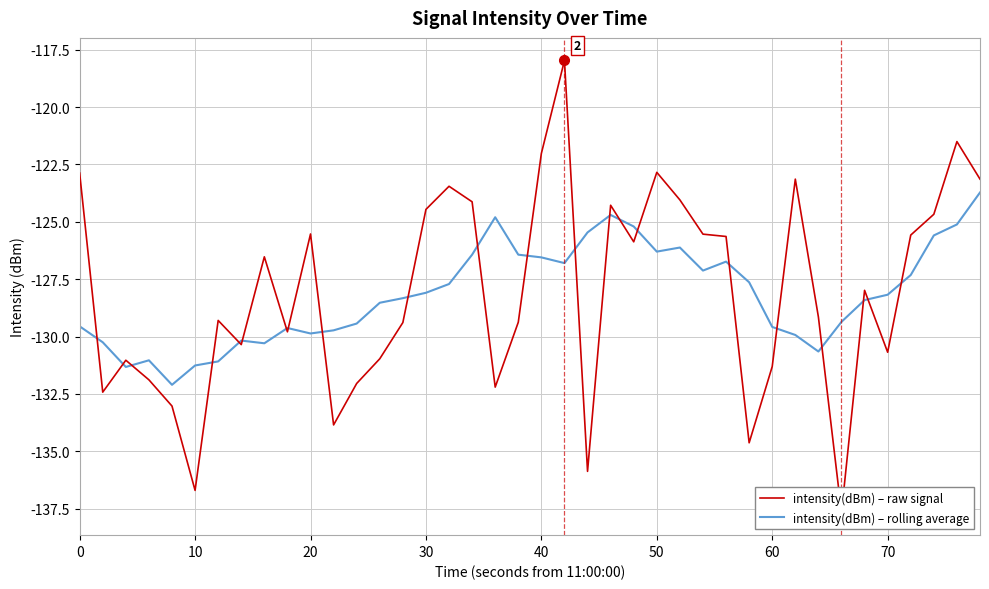

How many intersections are there between intensity(dBm) – raw signal and intensity(dBm) – rolling average?

22